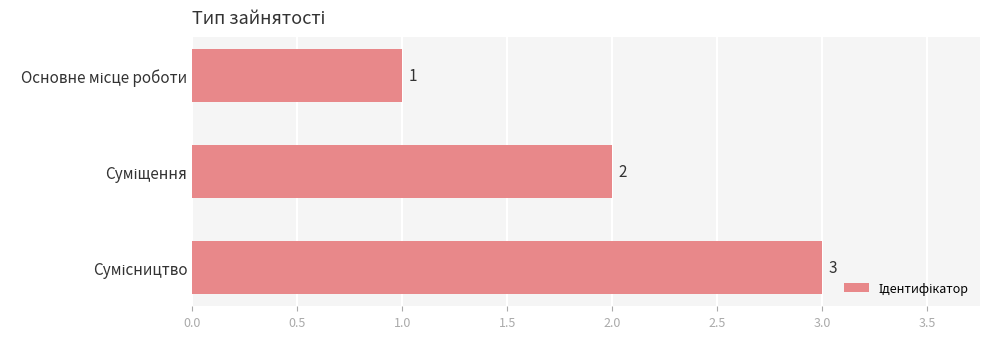

What is the value of the 2nd bar from the top?

2